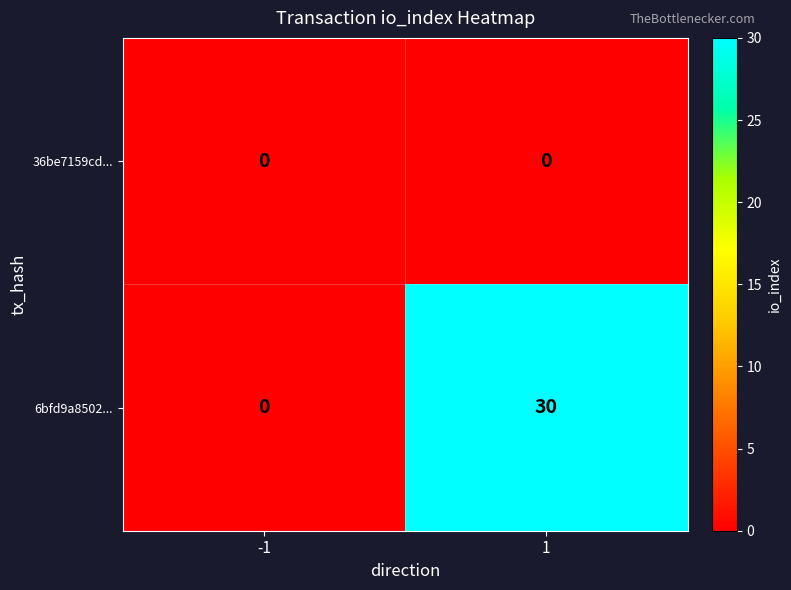

Which series changed the most between -1 and 1?

6bfd9a8502...